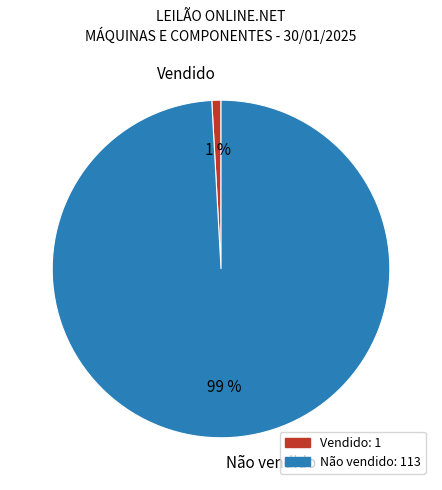

Which slice is the largest?

Não vendido